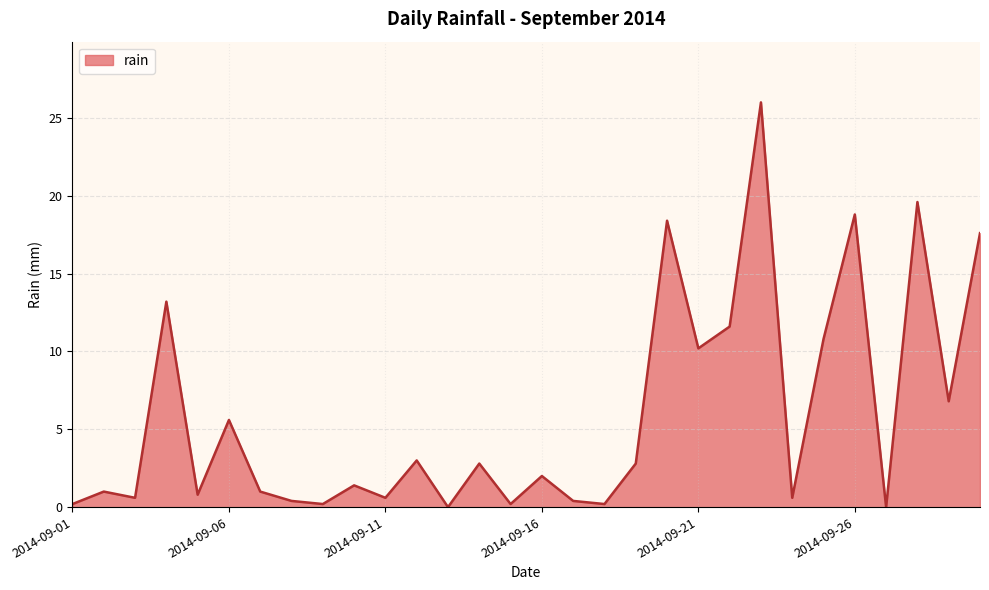

What is the greatest value displayed?

26.0